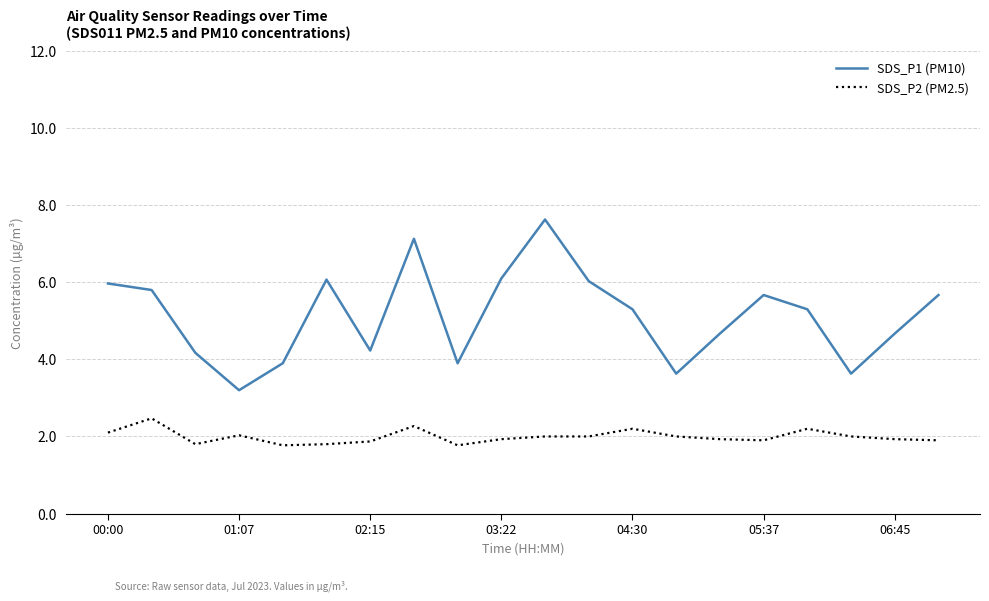

True or false: SDS_P2 (PM2.5) and SDS_P1 (PM10) intersect in this chart.

False